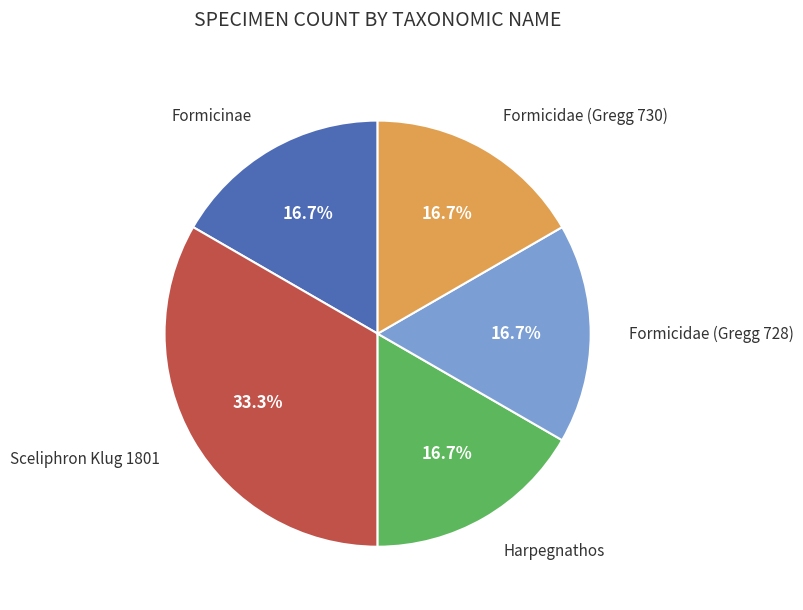

To the nearest percent, what is the average slice percentage?

20%